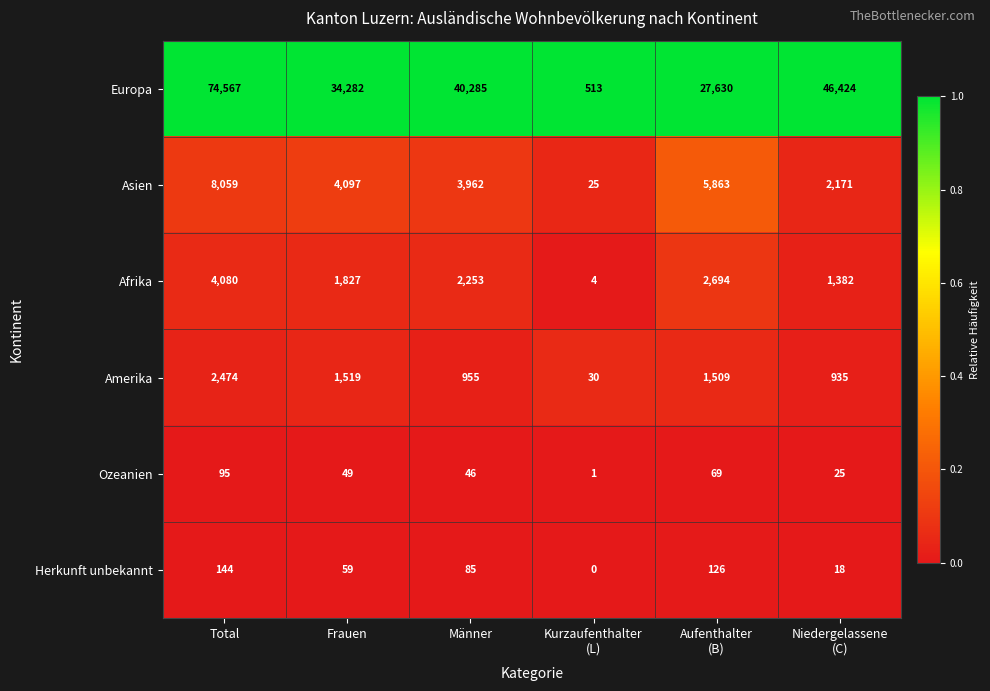

What is the average value of the Herkunft unbekannt series?

72